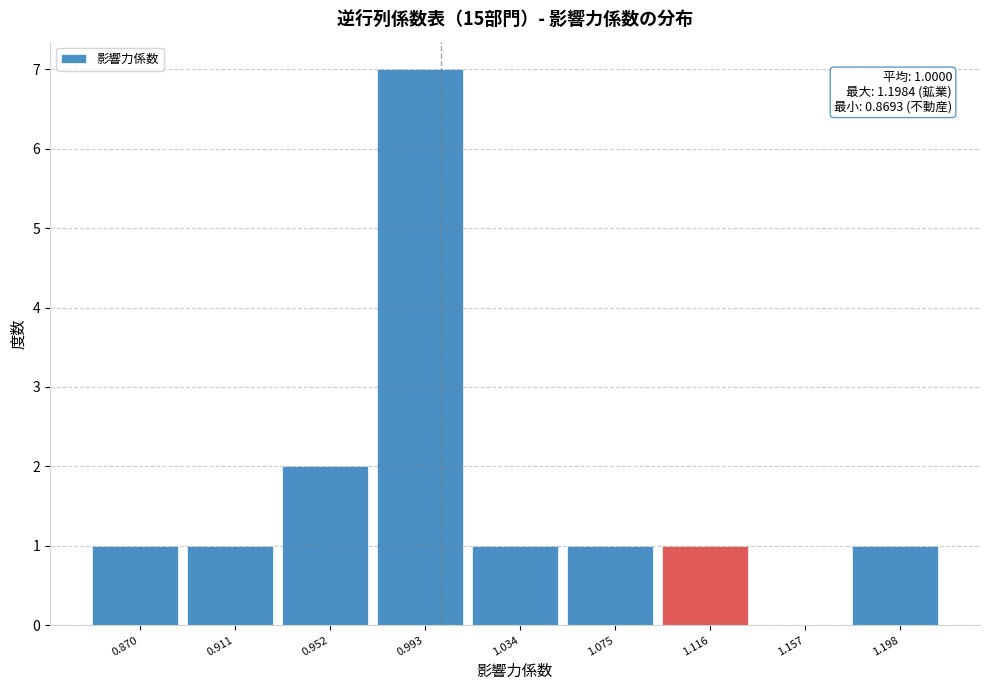

Which range on the x-axis has the tallest bar?

0.970 to 1.015